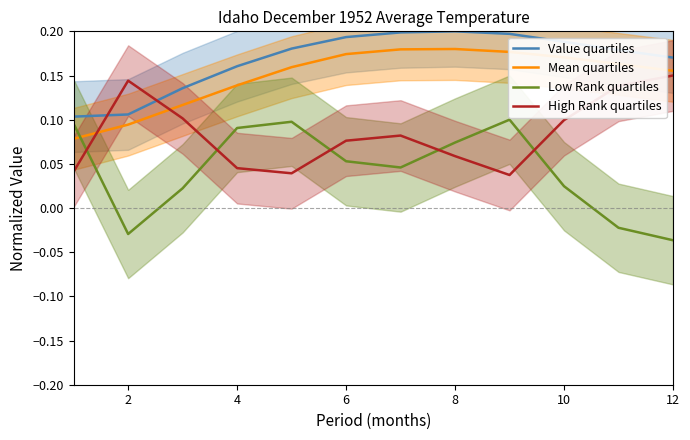

What is the value of the Low Rank quartiles point at the 8th from the left?

0.1